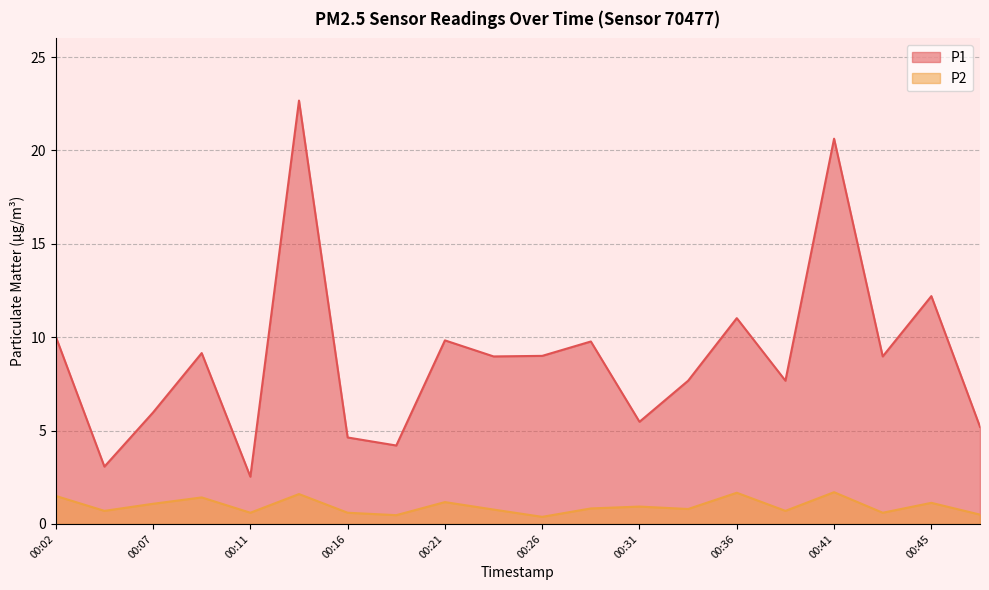

Where does the P1 series first go above 8?

00:02